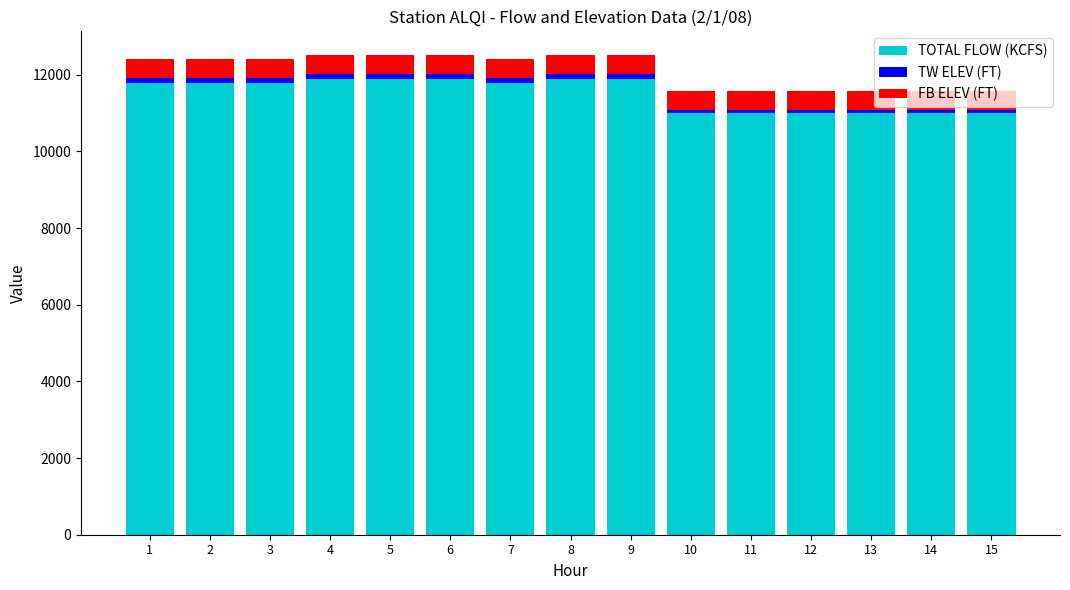

How many bars are there in total?

15